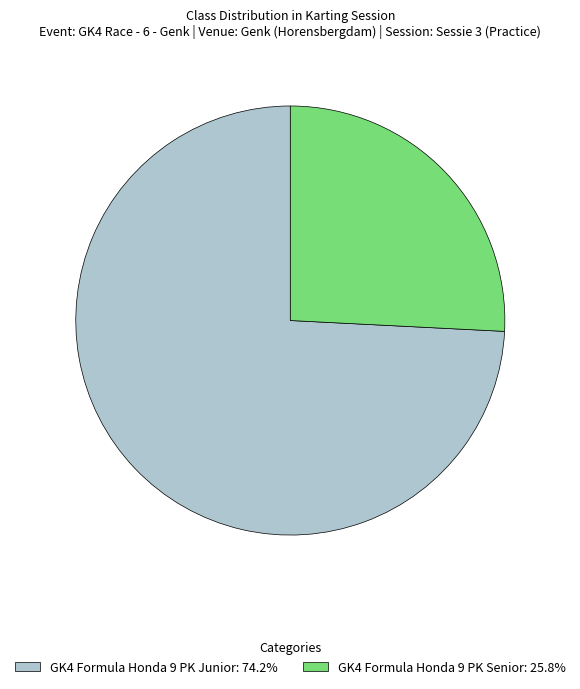

Approximately how many times larger is the value at GK4 Formula Honda 9 PK Junior: 74.2% compared to GK4 Formula Honda 9 PK Senior: 25.8%?

2.9